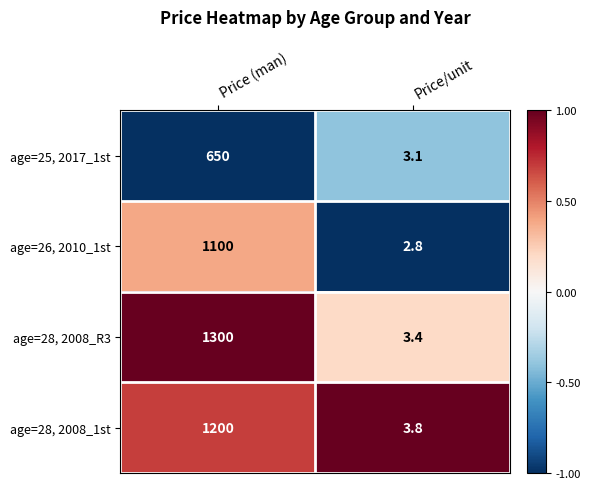

How many series are shown in this chart?

4